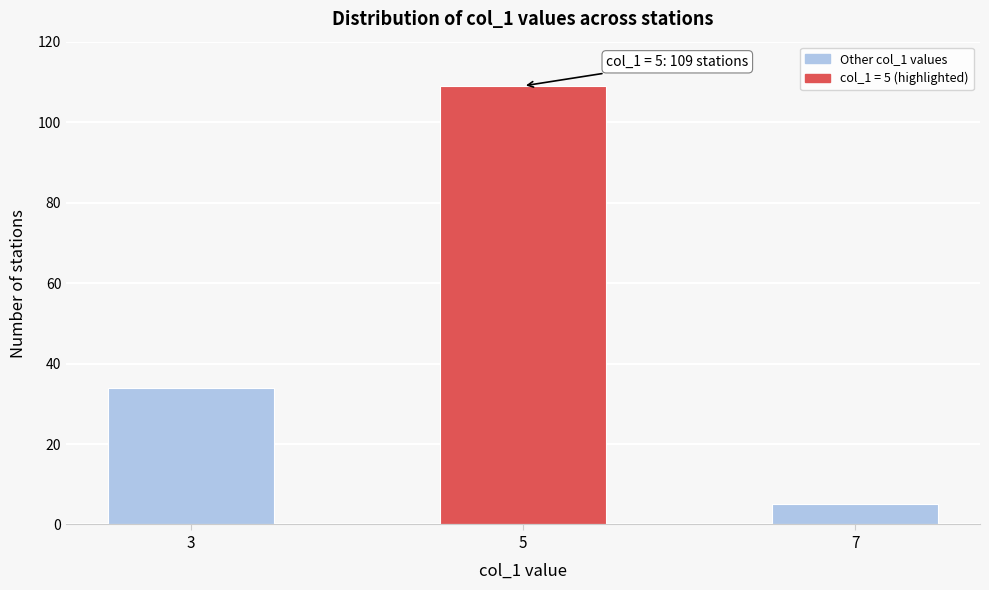

Reading left to right, extract all data points from this chart.

34	109	5